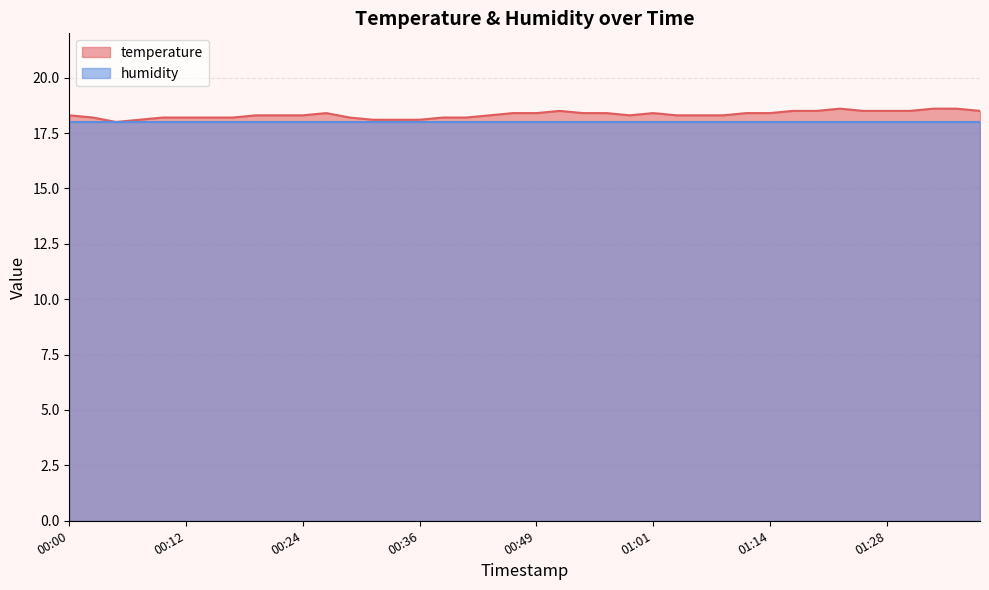

Rank the categories by value from highest to lowest.

01:23, 01:34, 01:36, 00:51, 01:17, 01:20, 01:26, 01:28, 01:31, 01:39, 00:27, 00:46, 00:49, 00:54, 00:56, 01:01, 01:11, 01:14, 00:00, 00:19, 00:22, 00:24, 00:44, 00:59, 01:04, 01:06, 01:09, 00:02, 00:09, 00:12, 00:14, 00:17, 00:29, 00:39, 00:41, 00:07, 00:31, 00:34, 00:36, 00:04